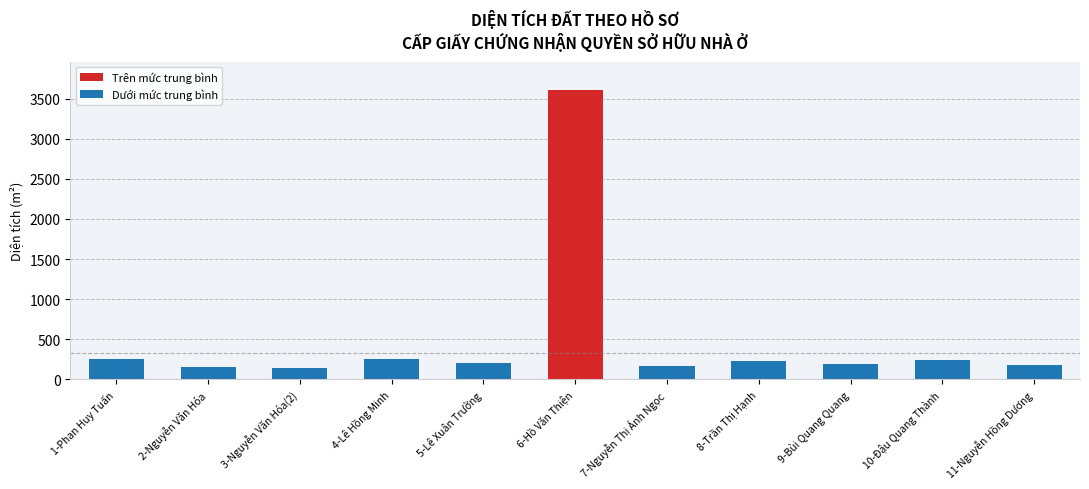

What is the change in value from 3-Nguyễn Văn Hóa(2) to 8-Trần Thị Hạnh?

+91.0